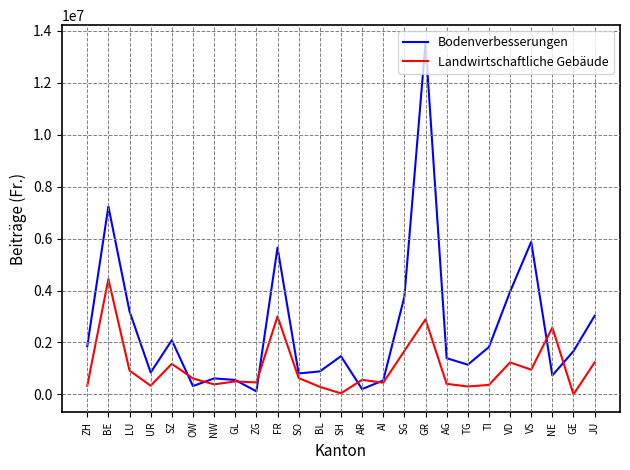

At how many categories does at least one series exceed 8047786?

1